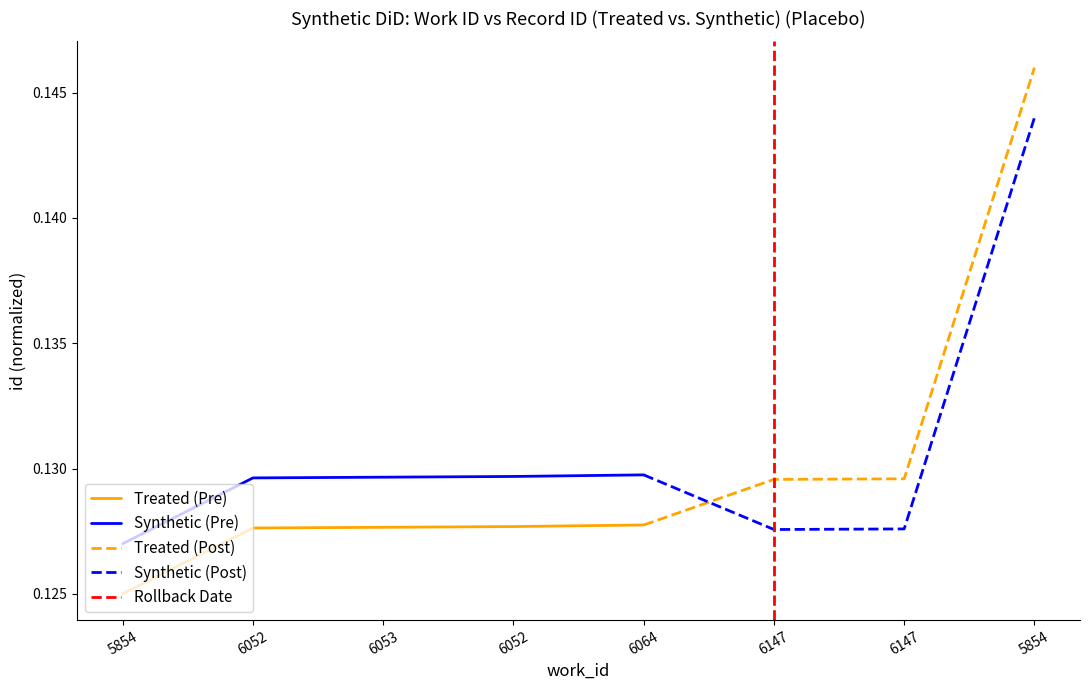

Which has a higher value, 6053 or 6052?

6053